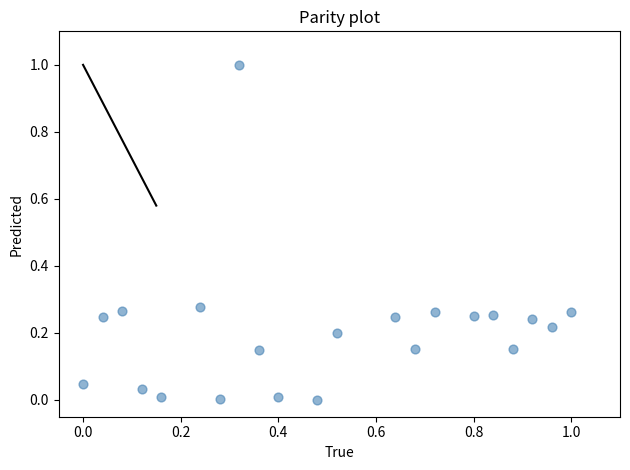

What is the range of Y values (max minus min)?

1.0